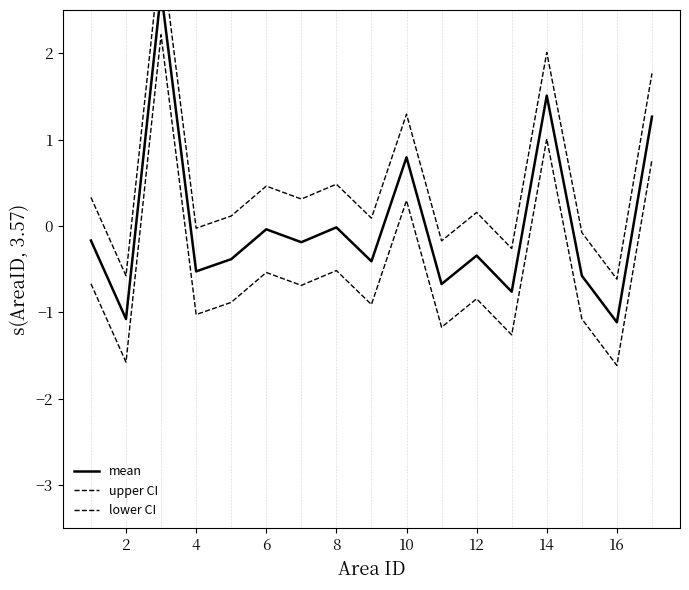

List the series in order of their peak value, lowest first.

lower CI, mean, upper CI